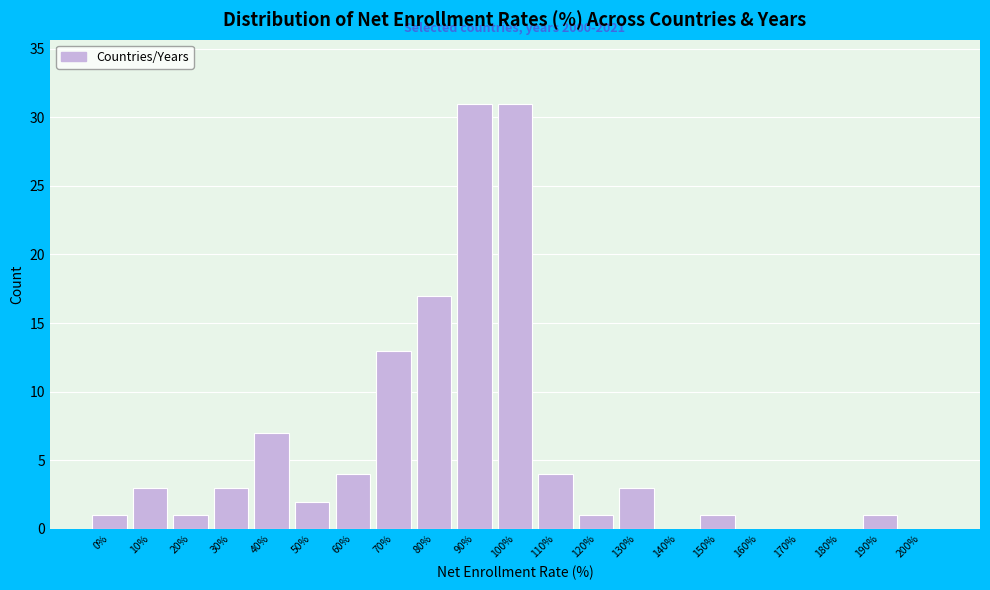

Reading left to right, extract all data points from this chart.

0%=1	10%=3	20%=1	30%=3	40%=7	50%=2	60%=4	70%=13	80%=17	90%=31	100%=31	110%=4	120%=1	130%=3	140%=0	150%=1	160%=0	170%=0	180%=0	190%=1	200%=0